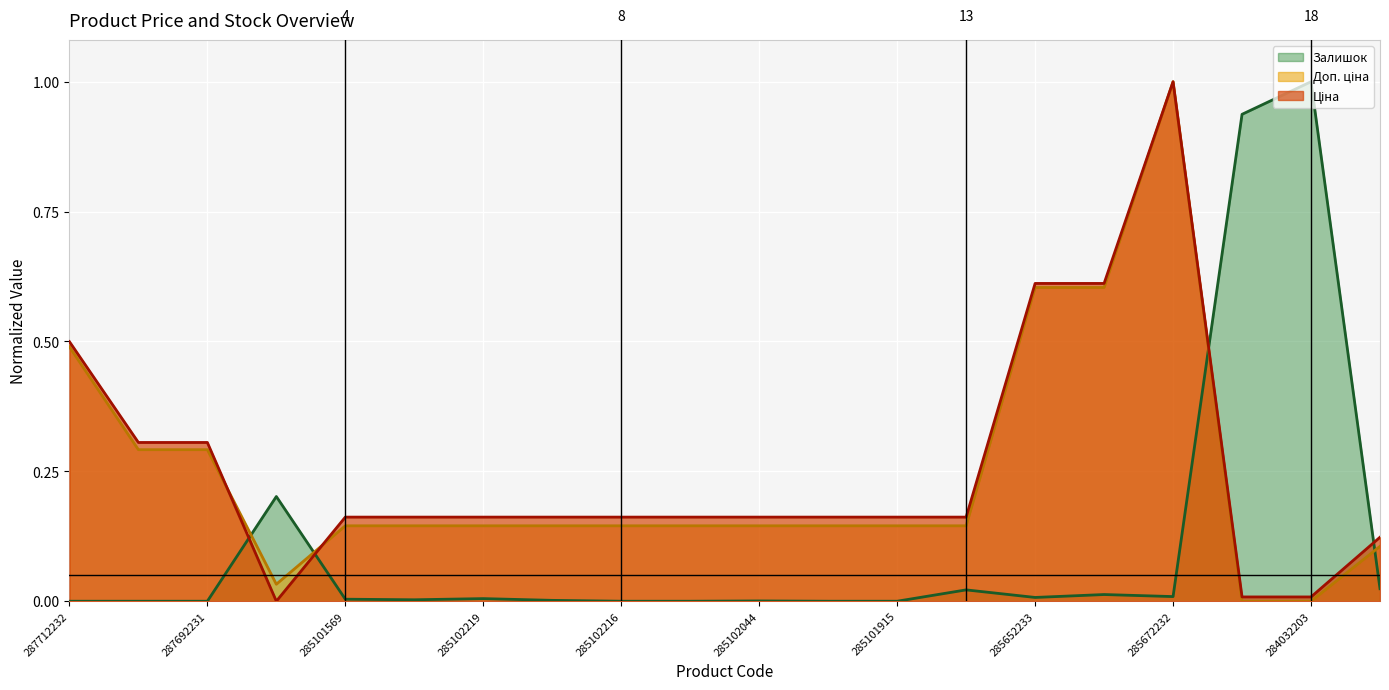

Is the value of Доп. ціна at 285102120 greater than the value of Ціна at 285652231?

No